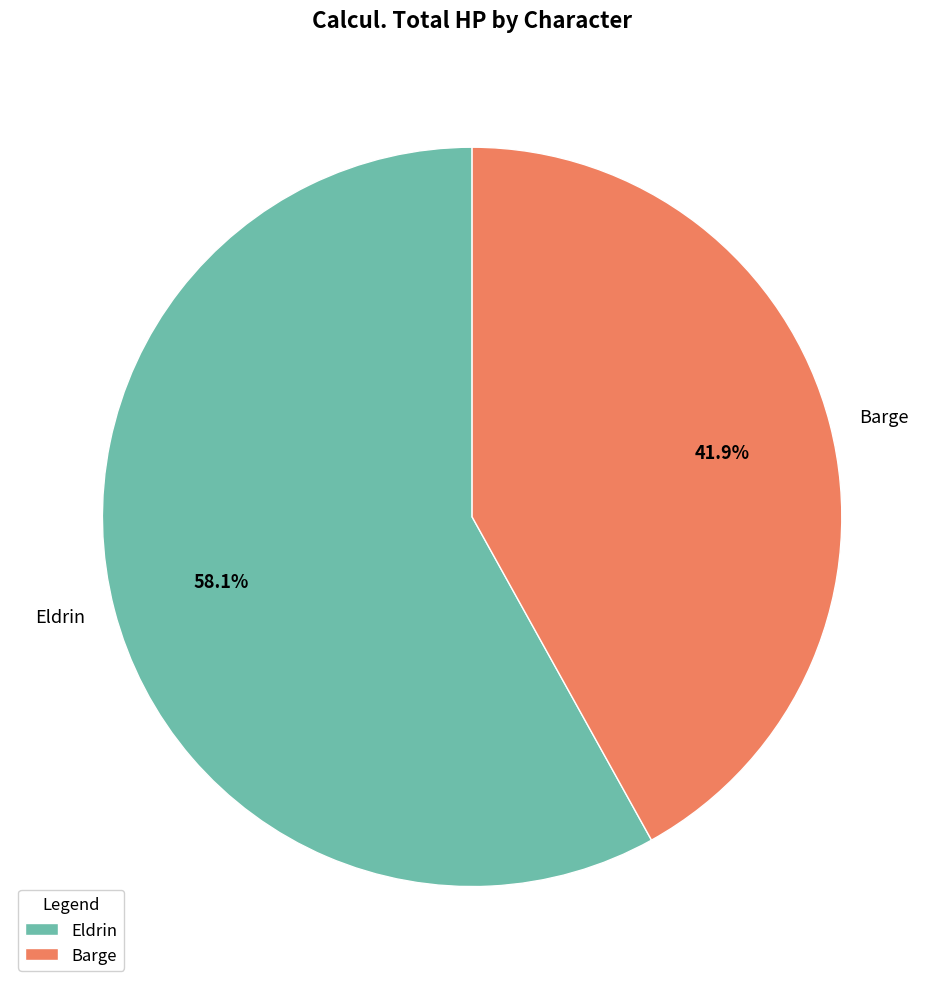

What percentage do Barge and Eldrin together represent?

100.0%